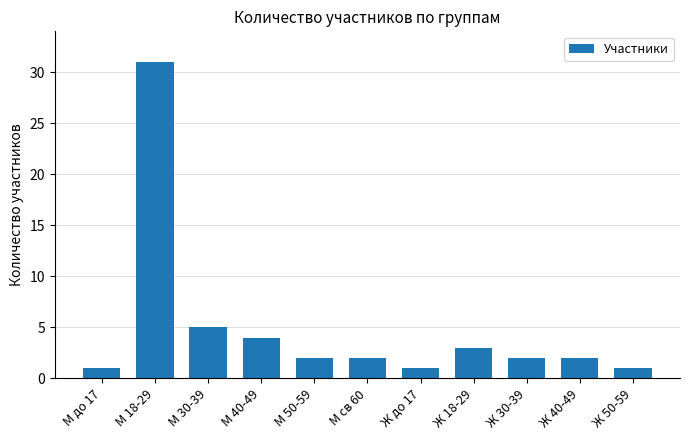

Reading right to left, transcribe all the data shown in this chart.

Ж 50-59=1	Ж 40-49=2	Ж 30-39=2	Ж 18-29=3	Ж до 17=1	М св 60=2	М 50-59=2	М 40-49=4	М 30-39=5	М 18-29=31	М до 17=1